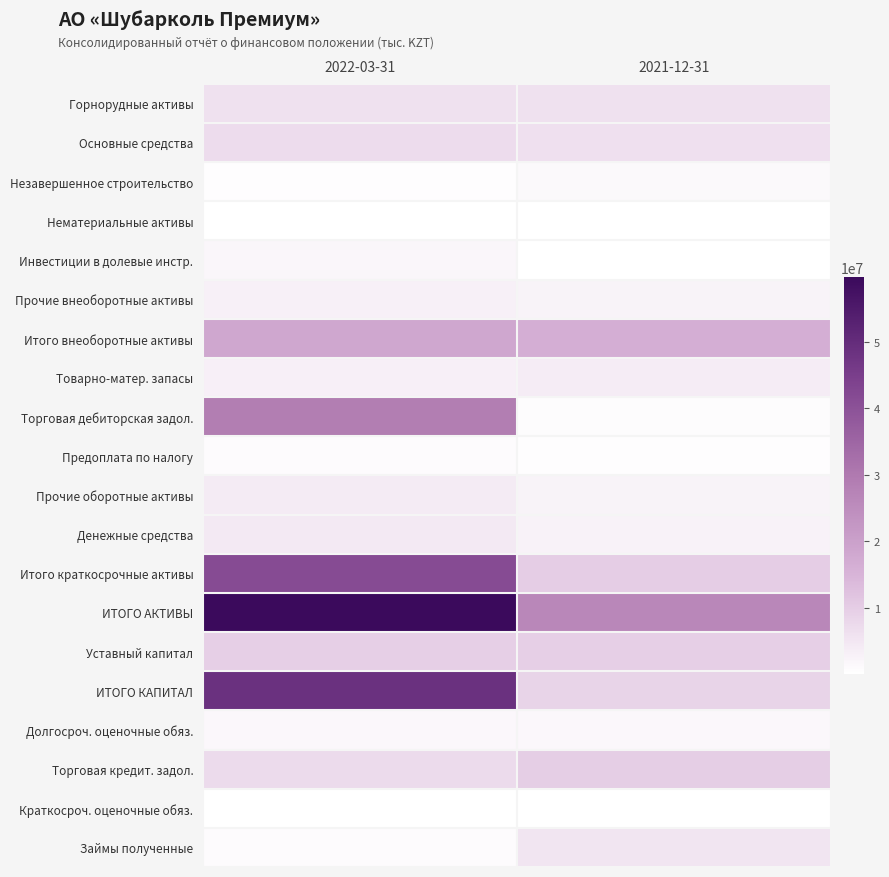

Reading left to right, list all the values displayed in this chart.

Горнорудные активы: 2022-03-31=5991501	2021-12-31=6037439
Основные средства: 2022-03-31=6914521	2021-12-31=6173132
Незавершенное строительство: 2022-03-31=507100	2021-12-31=1427292
Нематериальные активы: 2022-03-31=167343	2021-12-31=169721
Инвестиции в долевые инстр.: 2022-03-31=1748000	2021-12-31=48000
Прочие внеоборотные активы: 2022-03-31=2858428	2021-12-31=2580134
Итого внеоборотные активы: 2022-03-31=18186893	2021-12-31=16435718
Товарно-матер. запасы: 2022-03-31=3281938	2021-12-31=3875376
Торговая дебиторская задол.: 2022-03-31=28861592	2021-12-31=624788
Предоплата по налогу: 2022-03-31=978172	2021-12-31=429062
Прочие оборотные активы: 2022-03-31=4058084	2021-12-31=2411946
Денежные средства: 2022-03-31=4378341	2021-12-31=2627037
Итого краткосрочные активы: 2022-03-31=41594742	2021-12-31=9995103
ИТОГО АКТИВЫ: 2022-03-31=59781635	2021-12-31=26430821
Уставный капитал: 2022-03-31=9501015	2021-12-31=9501015
ИТОГО КАПИТАЛ: 2022-03-31=48687803	2021-12-31=8517757
Долгосроч. оценочные обяз.: 2022-03-31=1531635	2021-12-31=1531635
Торговая кредит. задол.: 2022-03-31=7128865	2021-12-31=9840344
Краткосроч. оценочные обяз.: 2022-03-31=171190	2021-12-31=157888
Займы полученные: 2022-03-31=900000	2021-12-31=5391270